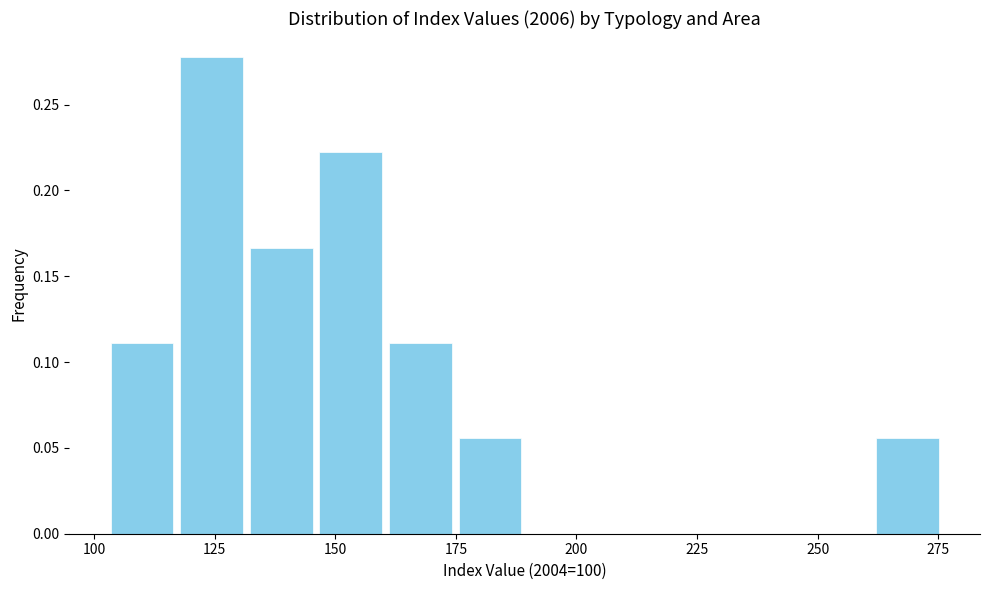

Around what value on the x-axis is the tallest bar? Give the approximate position of its centre, as read against the axis.

125